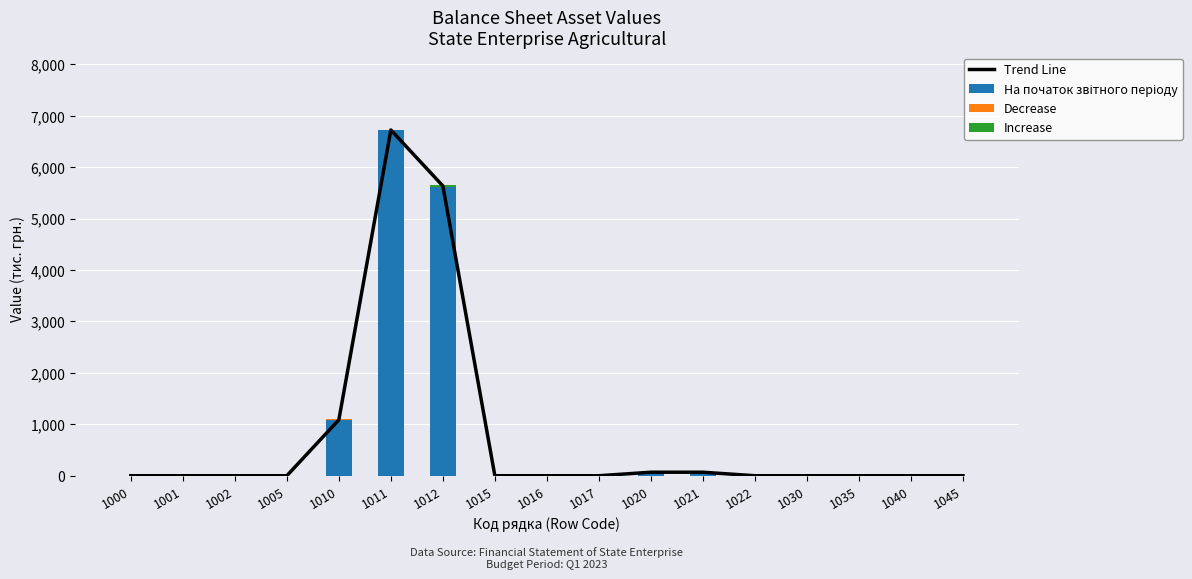

Rank the series by their maximum value, from lowest to highest.

Decrease, Increase, Trend Line, На початок звітного періоду